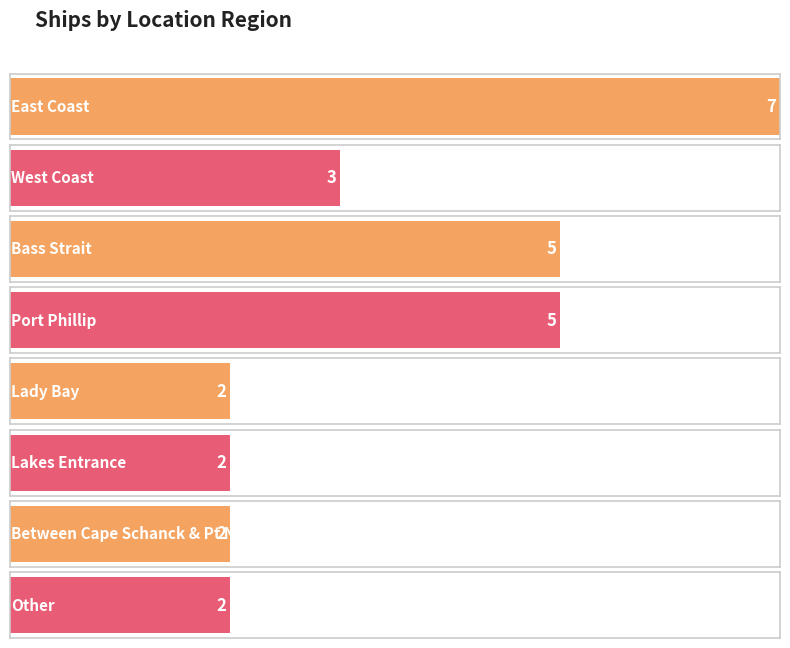

Does the chart contain stacked bars?

No